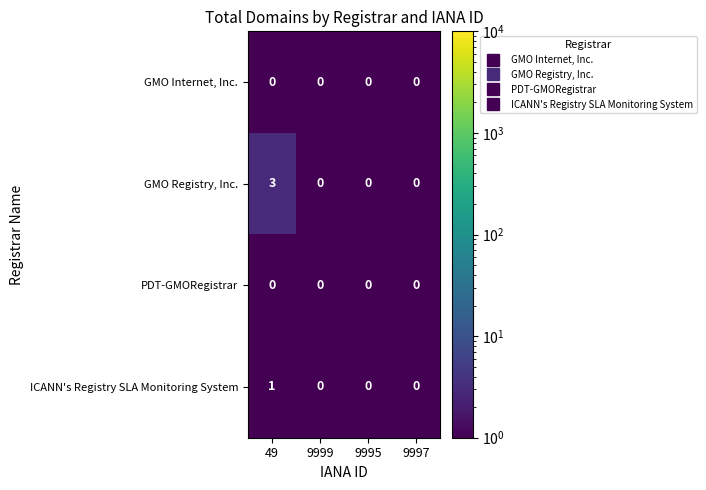

What is the greatest value displayed?

3